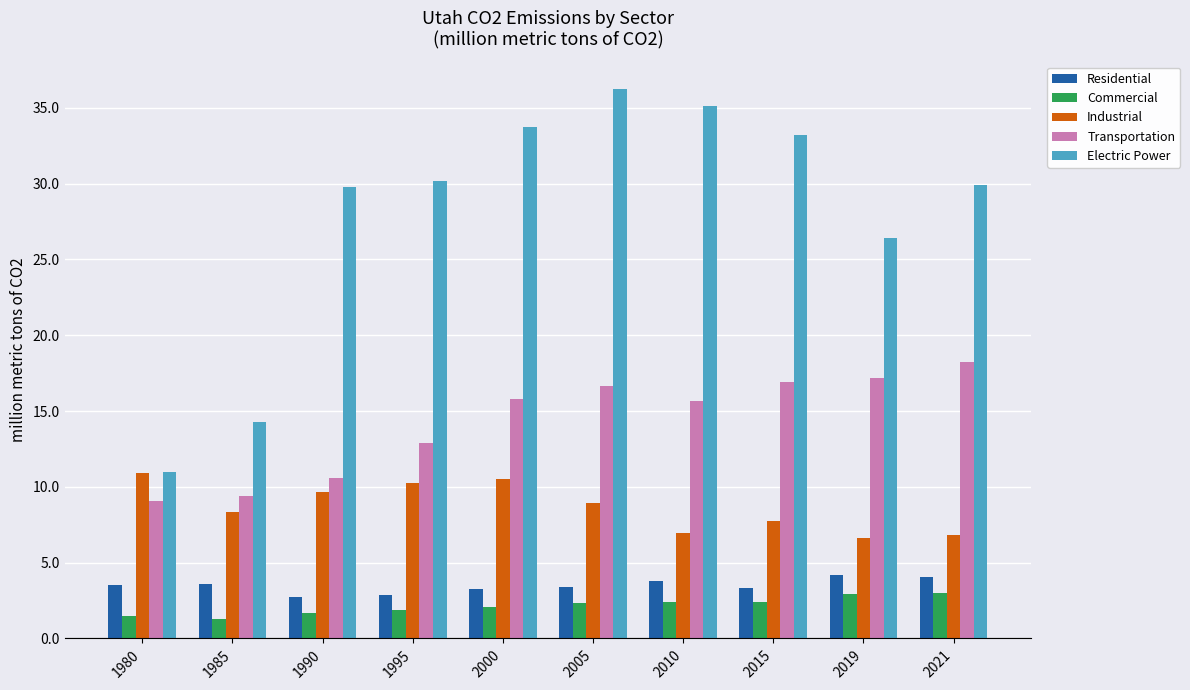

What is the highest value of the Electric Power series?

36.2